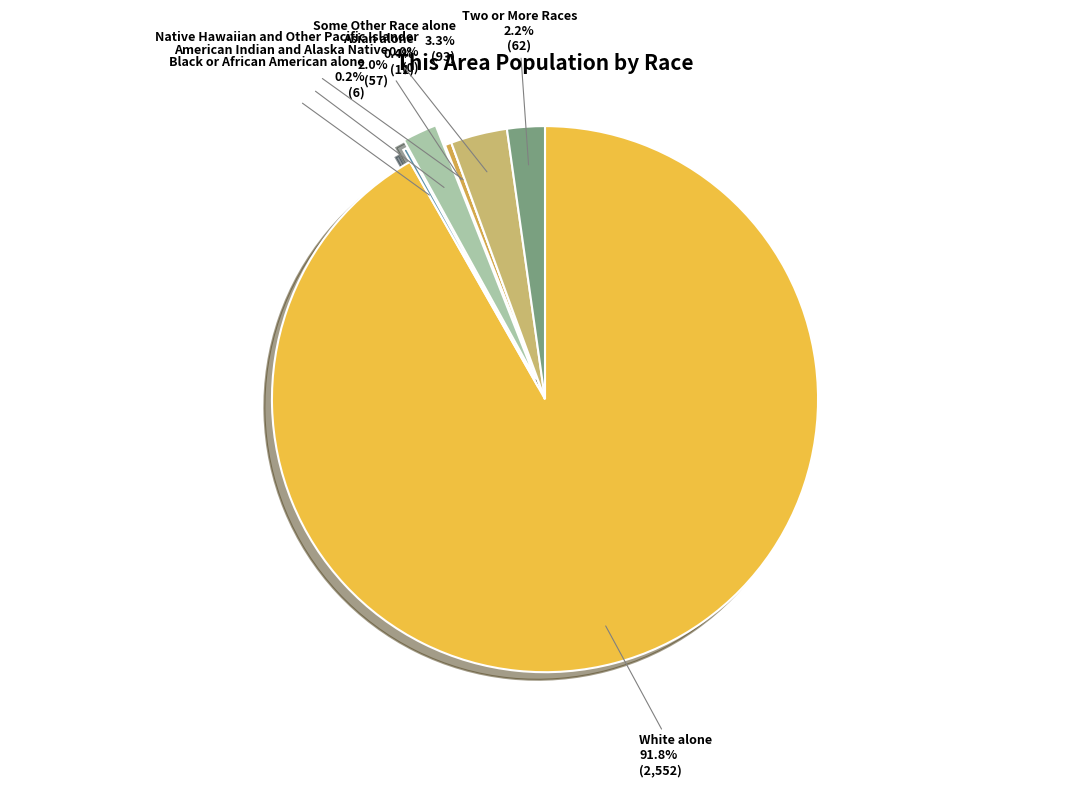

What is the largest slice in the pie chart?

White alone